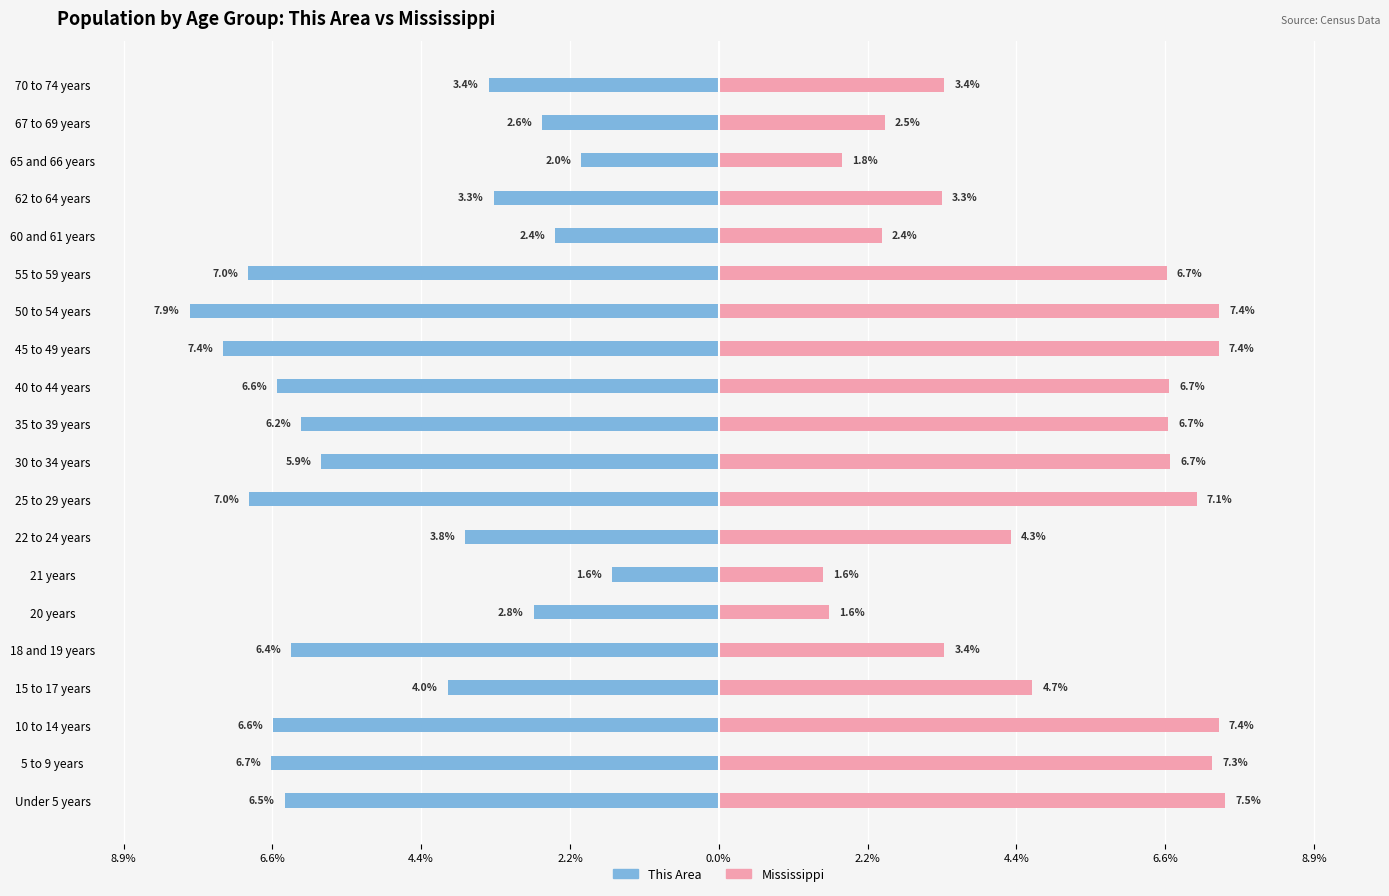

At 35 to 39 years, list the series in order from largest to smallest.

Mississippi, This Area